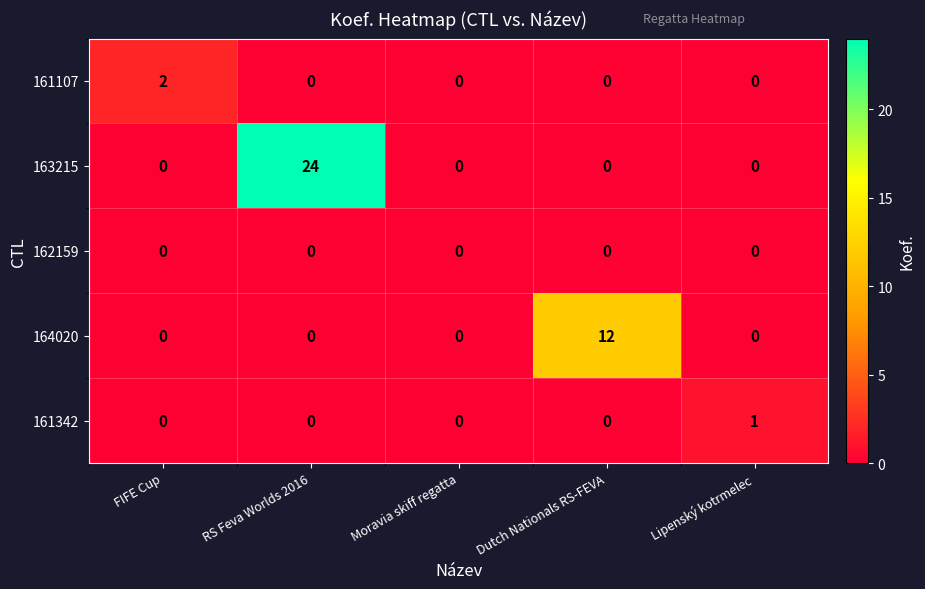

Reading left to right, what are all the values shown in this chart?

161107: FIFE Cup=2	RS Feva Worlds 2016=0	Moravia skiff regatta=0	Dutch Nationals RS-FEVA=0	Lipenský kotrmelec=0
163215: FIFE Cup=0	RS Feva Worlds 2016=24	Moravia skiff regatta=0	Dutch Nationals RS-FEVA=0	Lipenský kotrmelec=0
162159: FIFE Cup=0	RS Feva Worlds 2016=0	Moravia skiff regatta=0	Dutch Nationals RS-FEVA=0	Lipenský kotrmelec=0
164020: FIFE Cup=0	RS Feva Worlds 2016=0	Moravia skiff regatta=0	Dutch Nationals RS-FEVA=12	Lipenský kotrmelec=0
161342: FIFE Cup=0	RS Feva Worlds 2016=0	Moravia skiff regatta=0	Dutch Nationals RS-FEVA=0	Lipenský kotrmelec=1